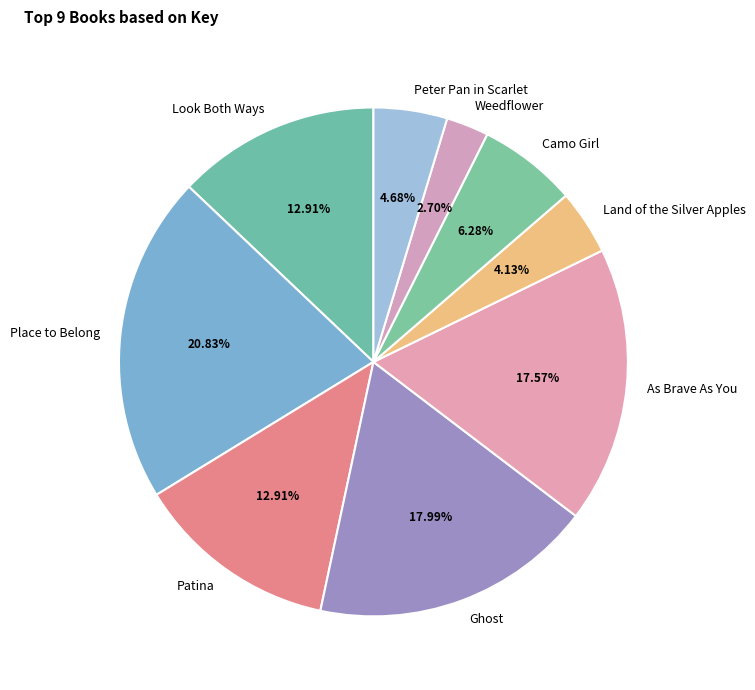

Count the number of slices in the pie.

9